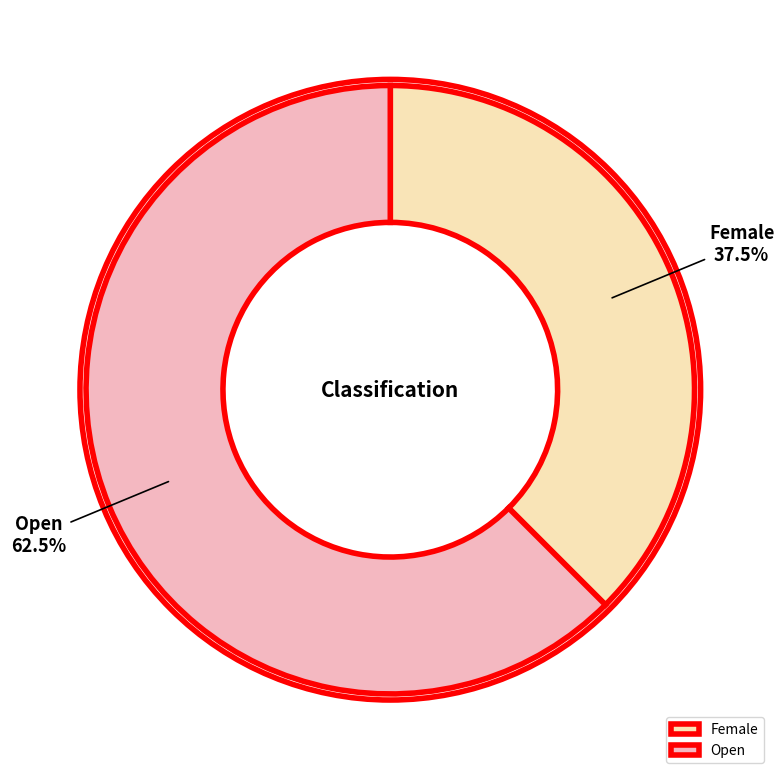

How much of the chart is everything except Open?

37.5%